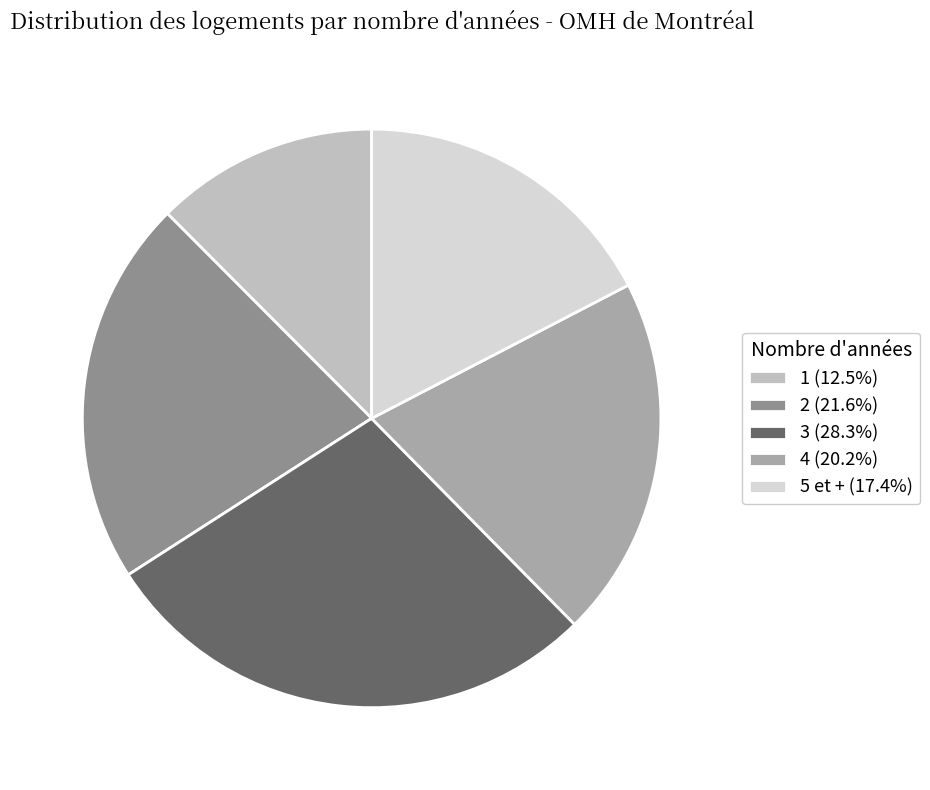

Is 4 the majority of the pie?

No